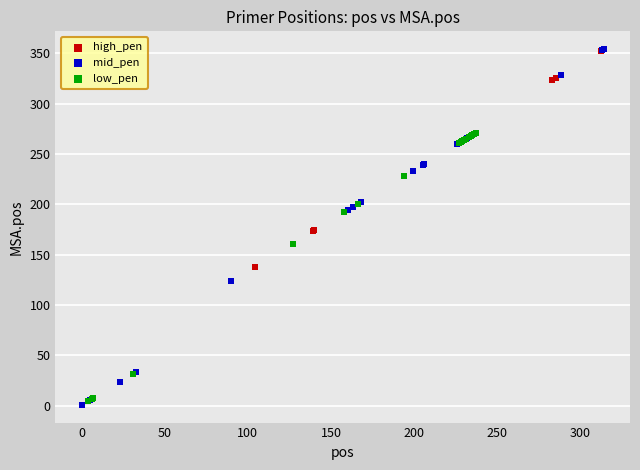

Which series has the widest spread of Y values?

mid_pen